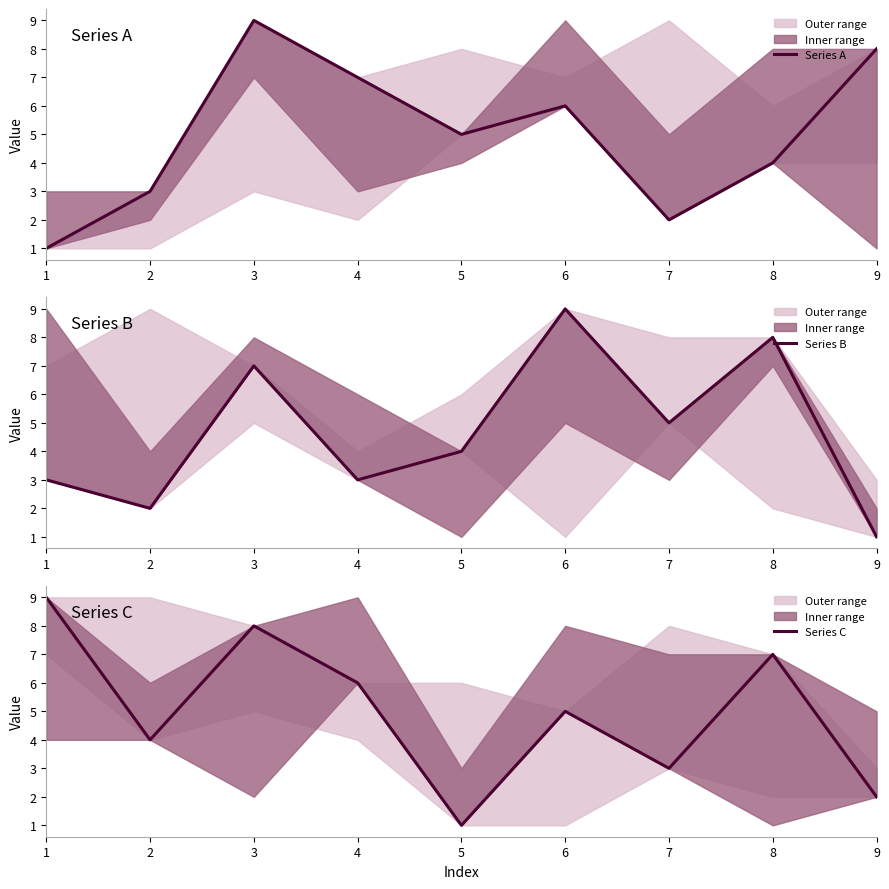

Is the value of Series B at 1 greater than the value of Series A at 9?

No